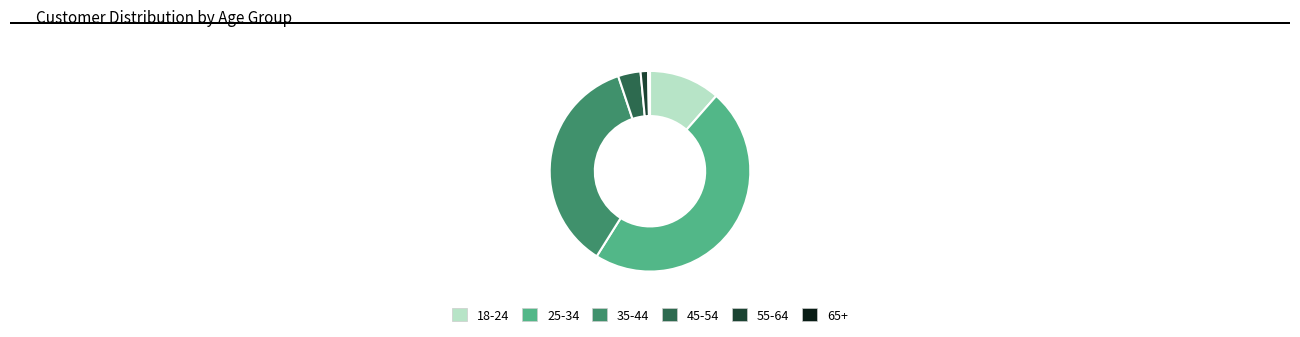

Is it true that 35-44 is 50% of the pie?

False